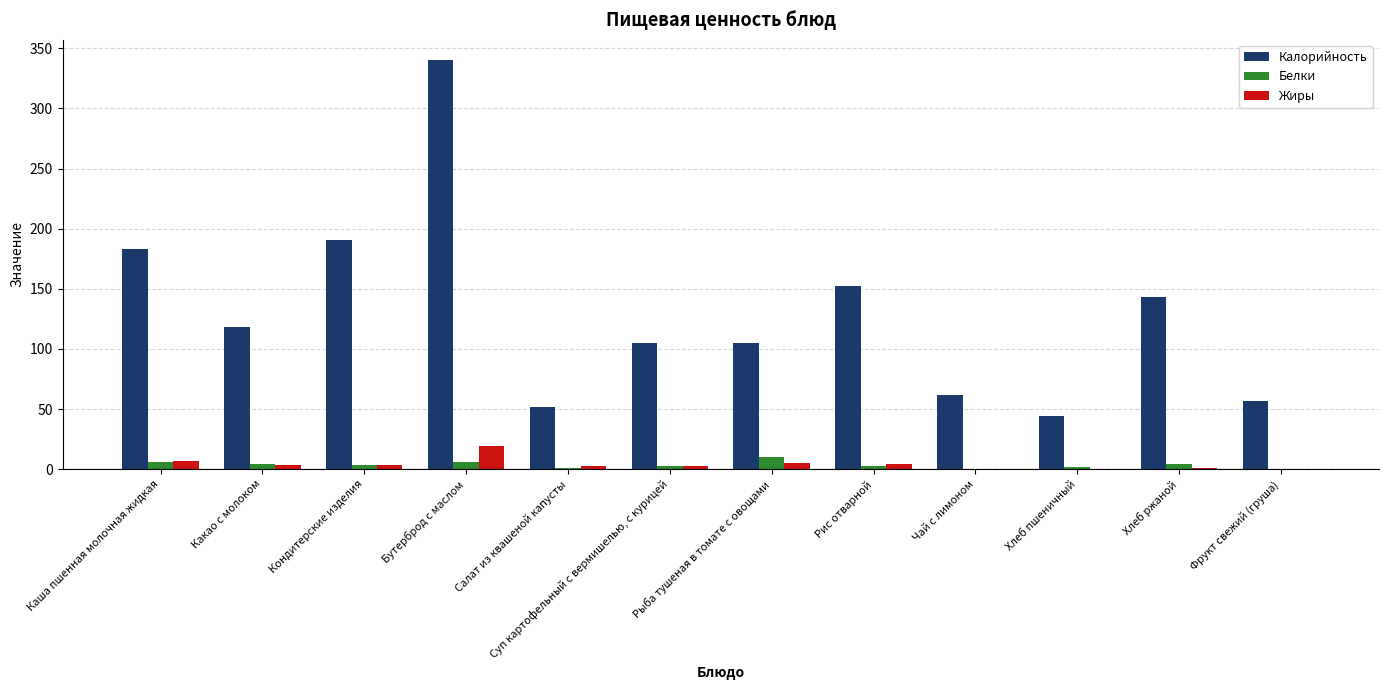

Is it true that Калорийность equals 22.9 at Салат из квашеной капусты?

False